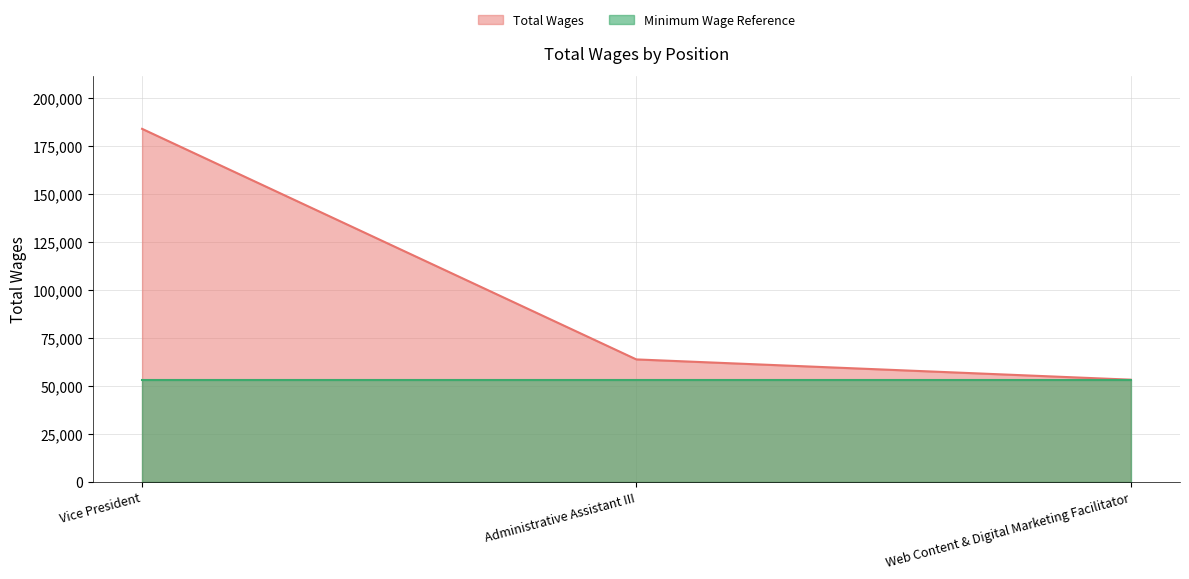

Rank the categories by value from lowest to highest.

Web Content & Digital Marketing Facilitator, Administrative Assistant III, Vice President